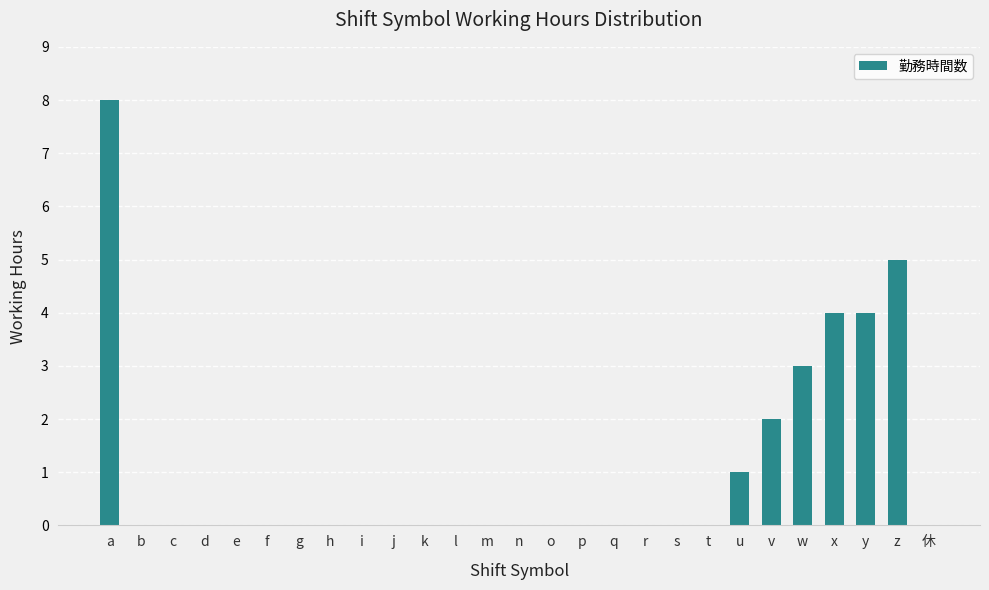

How many series are shown in this chart?

1